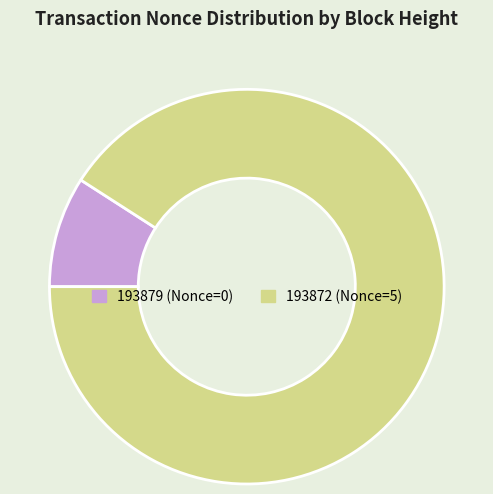

Count the number of slices in the pie.

2